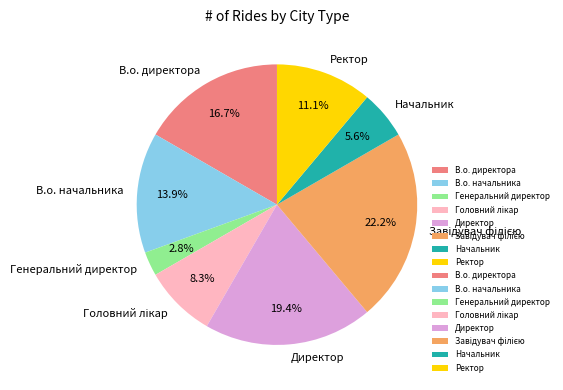

What is the ratio of the value at В.о. начальника to the value at Генеральний директор?

5.0